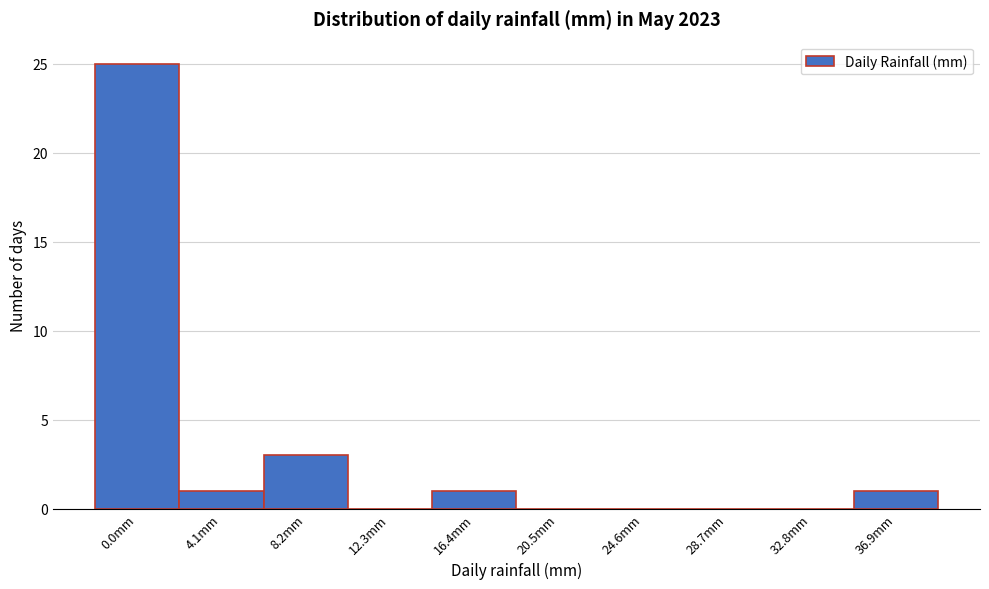

Reading left to right, what are all the values shown in this chart?

0.0mm=25	4.1mm=1	8.2mm=3	12.3mm=0	16.4mm=1	20.5mm=0	24.6mm=0	28.7mm=0	32.8mm=0	36.9mm=1